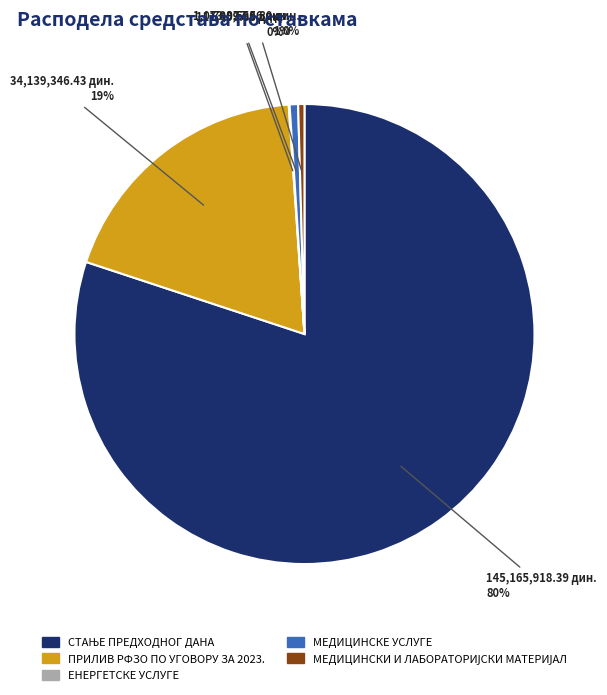

True or false: МЕДИЦИНСКЕ УСЛУГЕ accounts for 11% of the total.

False